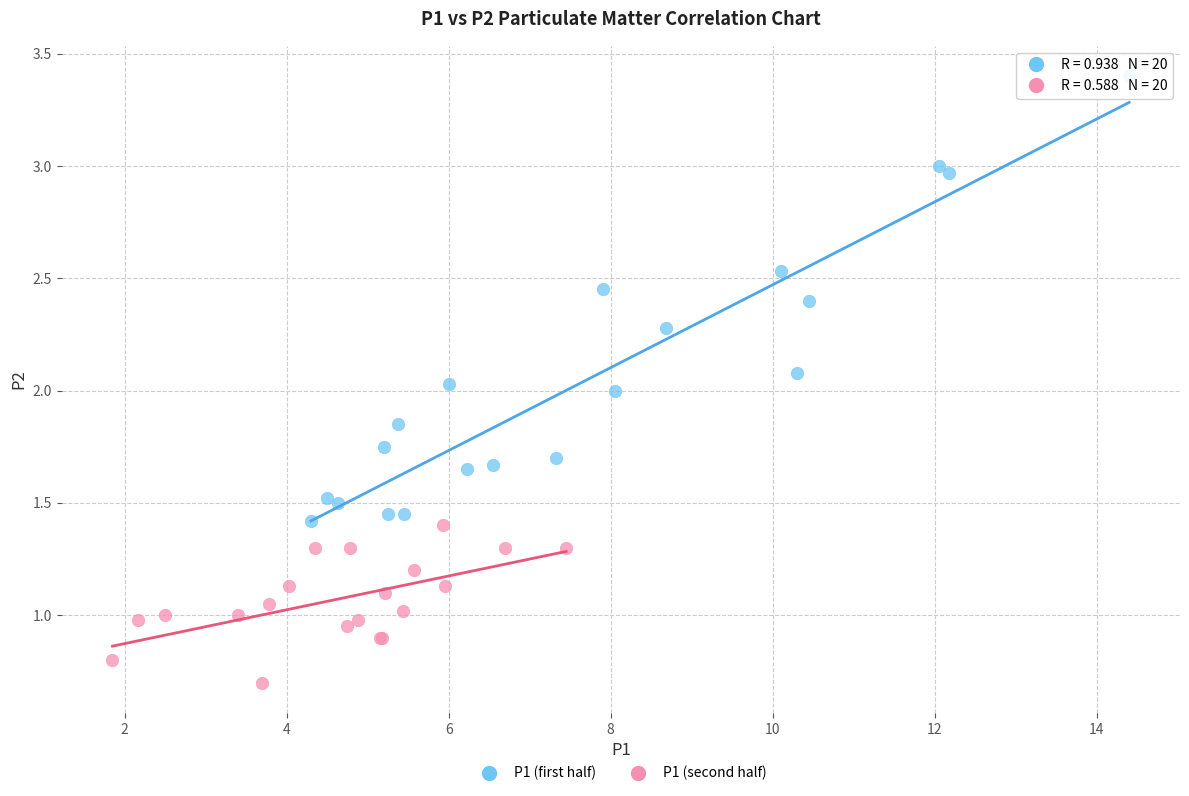

Which series contains the highest Y value?

P1 (first half)